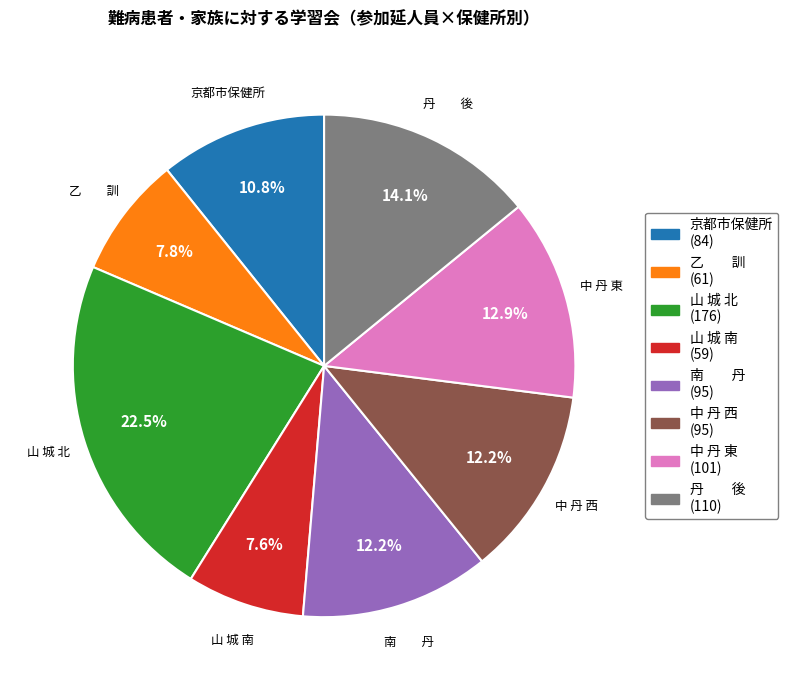

Is 山 城 南 the majority of the pie?

No